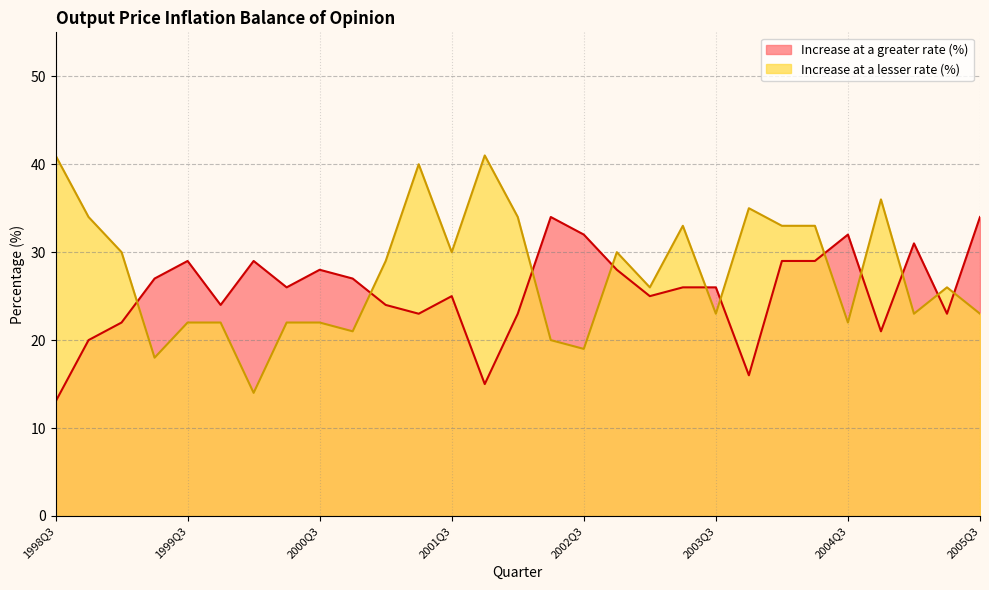

Reading right to left, what are all the values shown in this chart?

Increase at a greater rate (%): 34	23	31	21	32	29	29	16	26	26	25	28	32	34	23	15	25	23	24	27	28	26	29	24	29	27	22	20	13
Increase at a lesser rate (%): 23	26	23	36	22	33	33	35	23	33	26	30	19	20	34	41	30	40	29	21	22	22	14	22	22	18	30	34	41